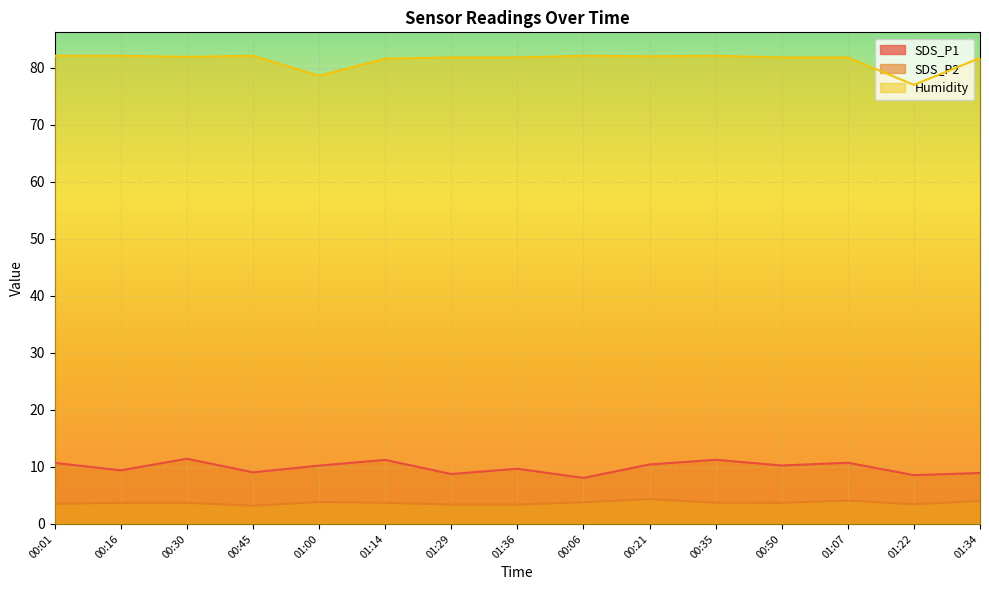

In Humidity, how many points are higher than both neighbors (excluding endpoints)?

3